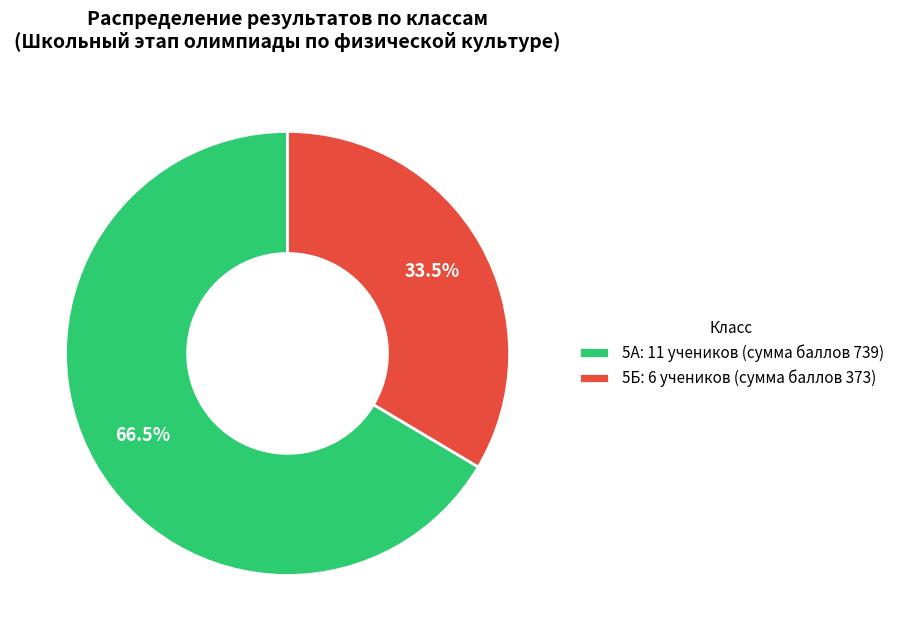

What is the total percentage of 5А: 11 учеников (сумма баллов 739) and 5Б: 6 учеников (сумма баллов 373)?

100.0%